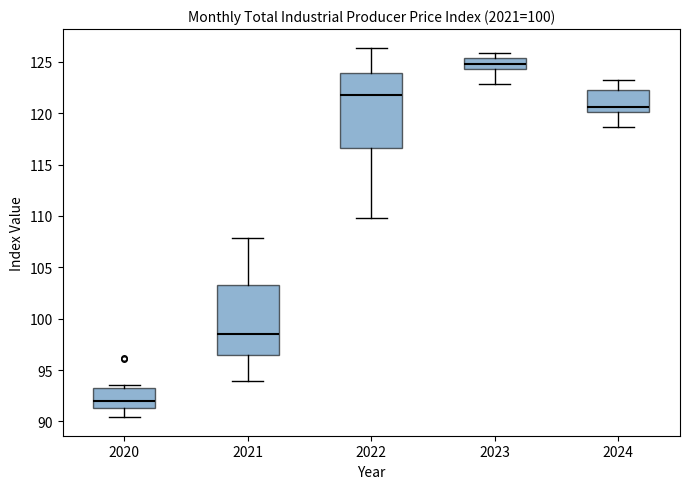

Which box has the highest median line?

2023